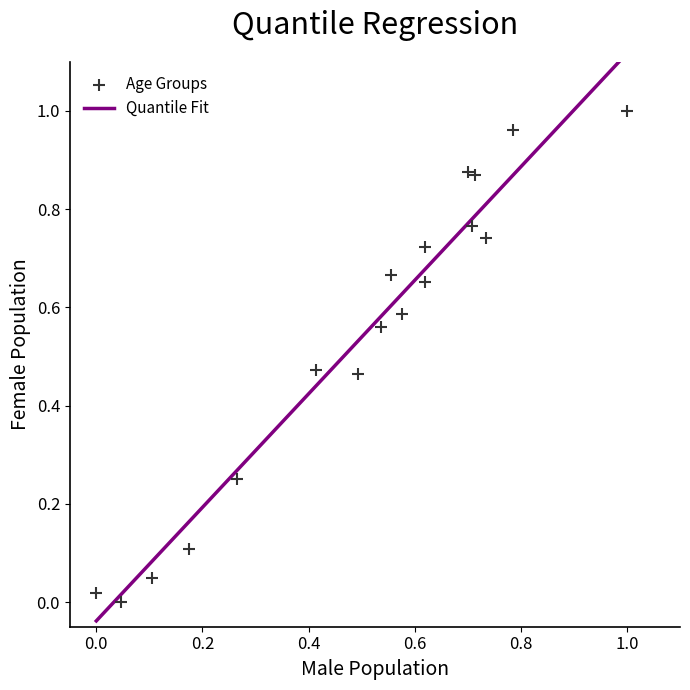

How many data points are displayed?

18